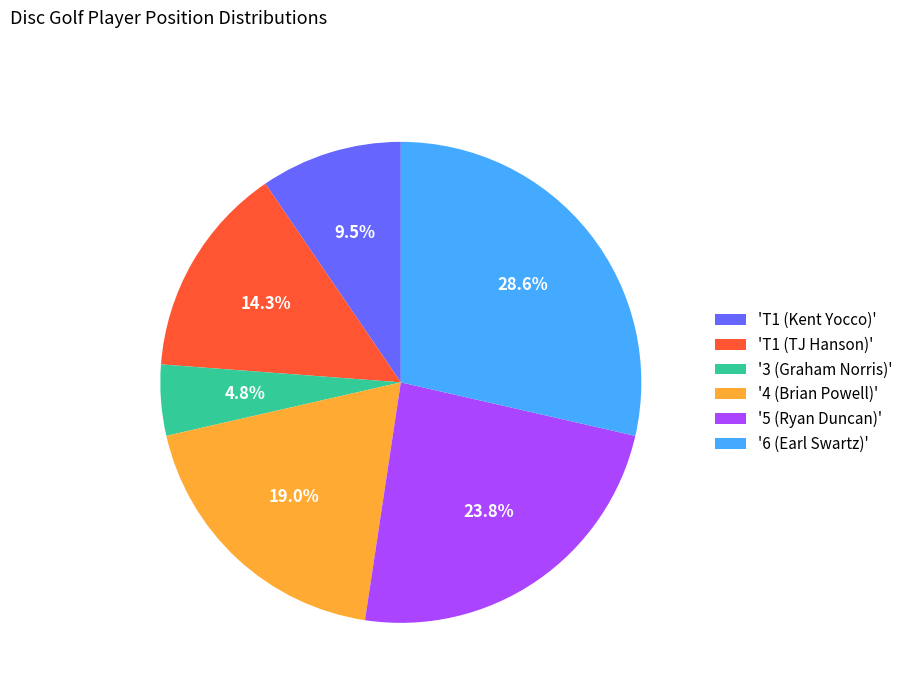

Which slice is the smallest?

'3 (Graham Norris)'